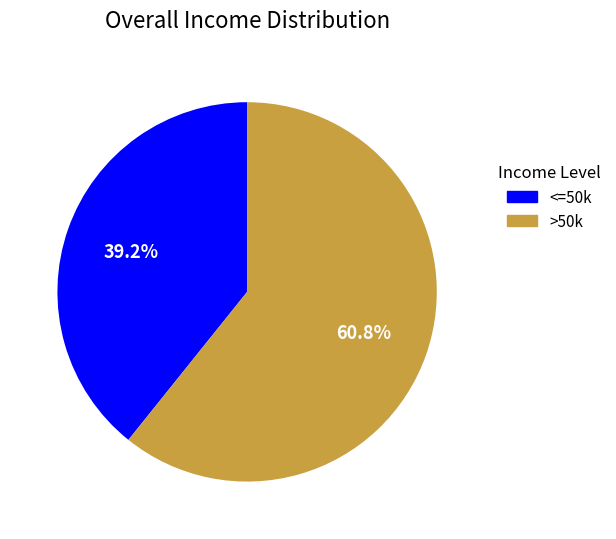

How much of the chart is everything except >50k?

39.2%